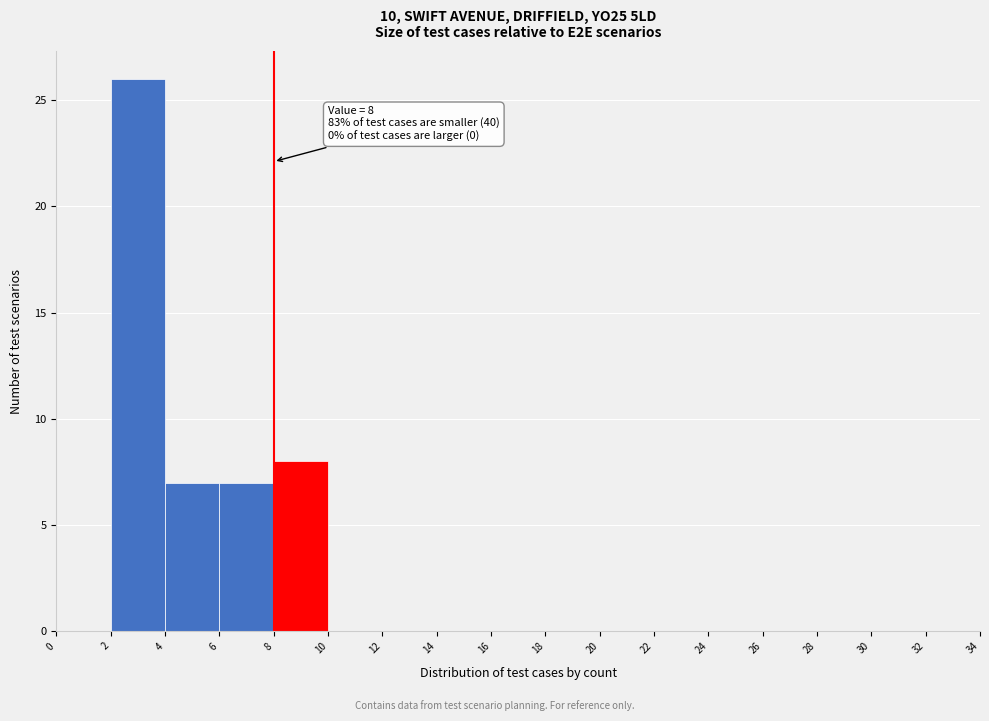

Over which range of the x-axis is the bar tallest?

2 to 4